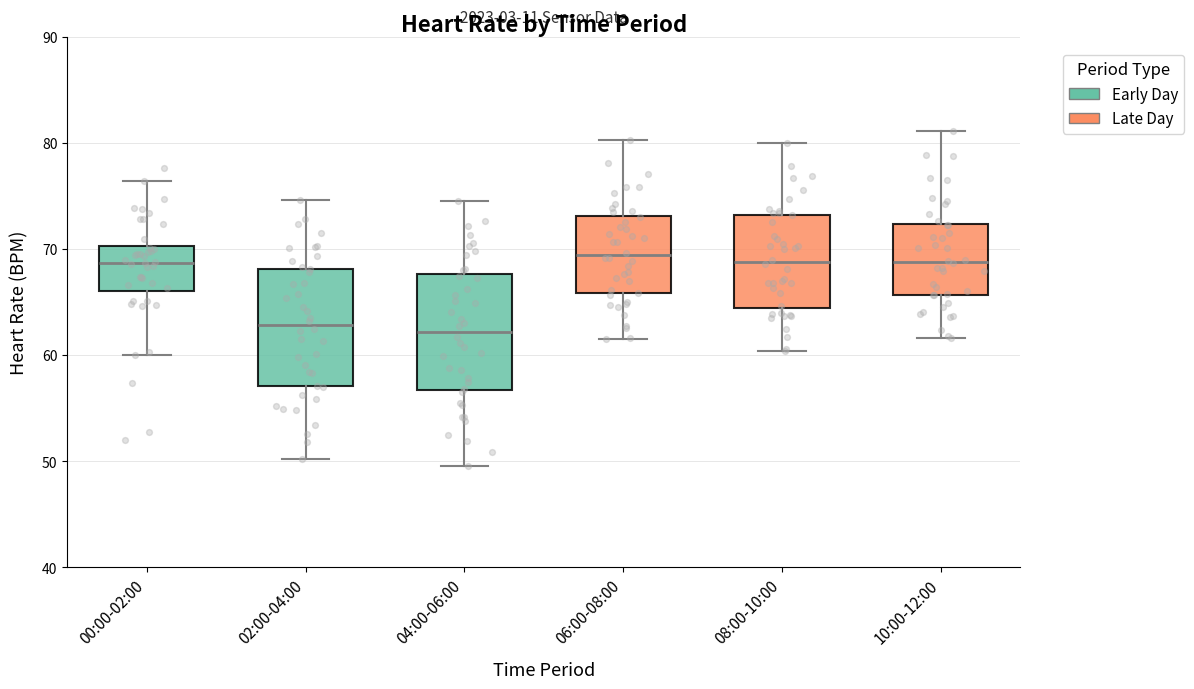

Where is the lower edge of the box for 04:00-06:00 on the y-axis? The values are not printed on the chart, so give them approximately, as read against the axis.

57